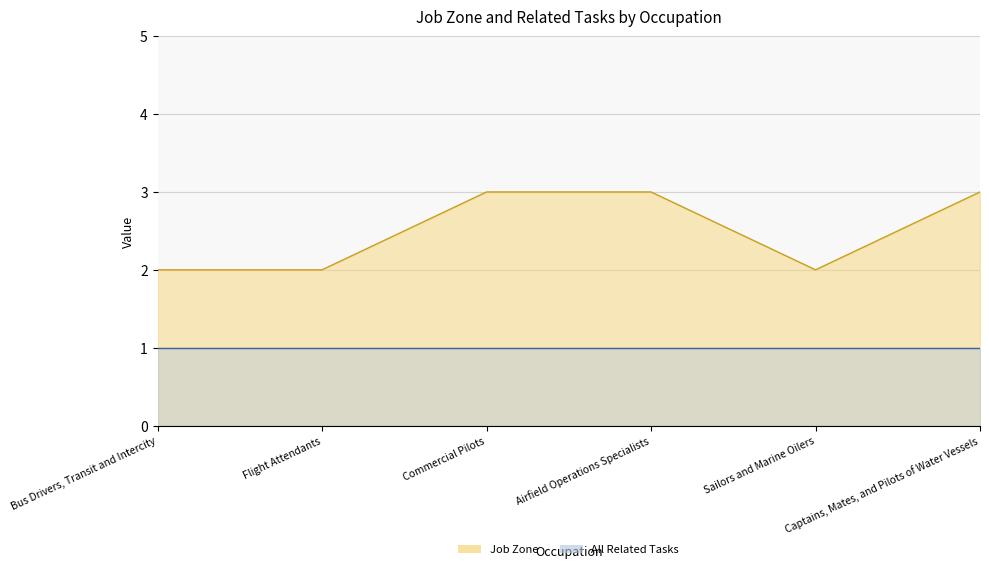

The value of Job Zone at Sailors and Marine Oilers is 0. True or false?

False